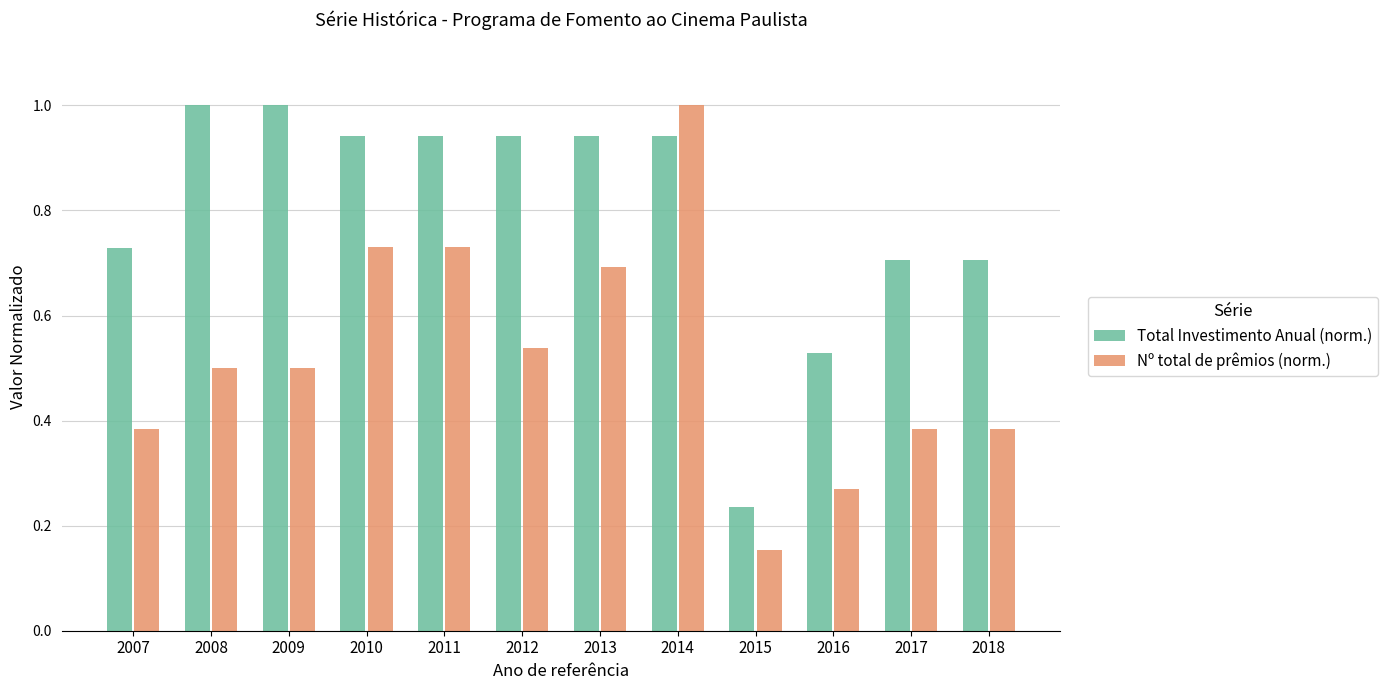

At how many categories does at least one series exceed 0?

12